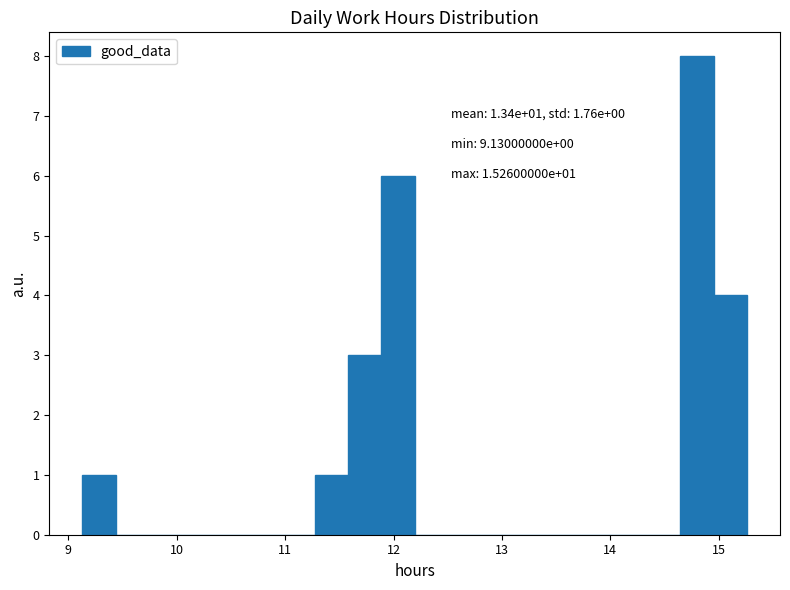

Read against the x-axis, roughly where is the centre of the tallest bar?

14.8